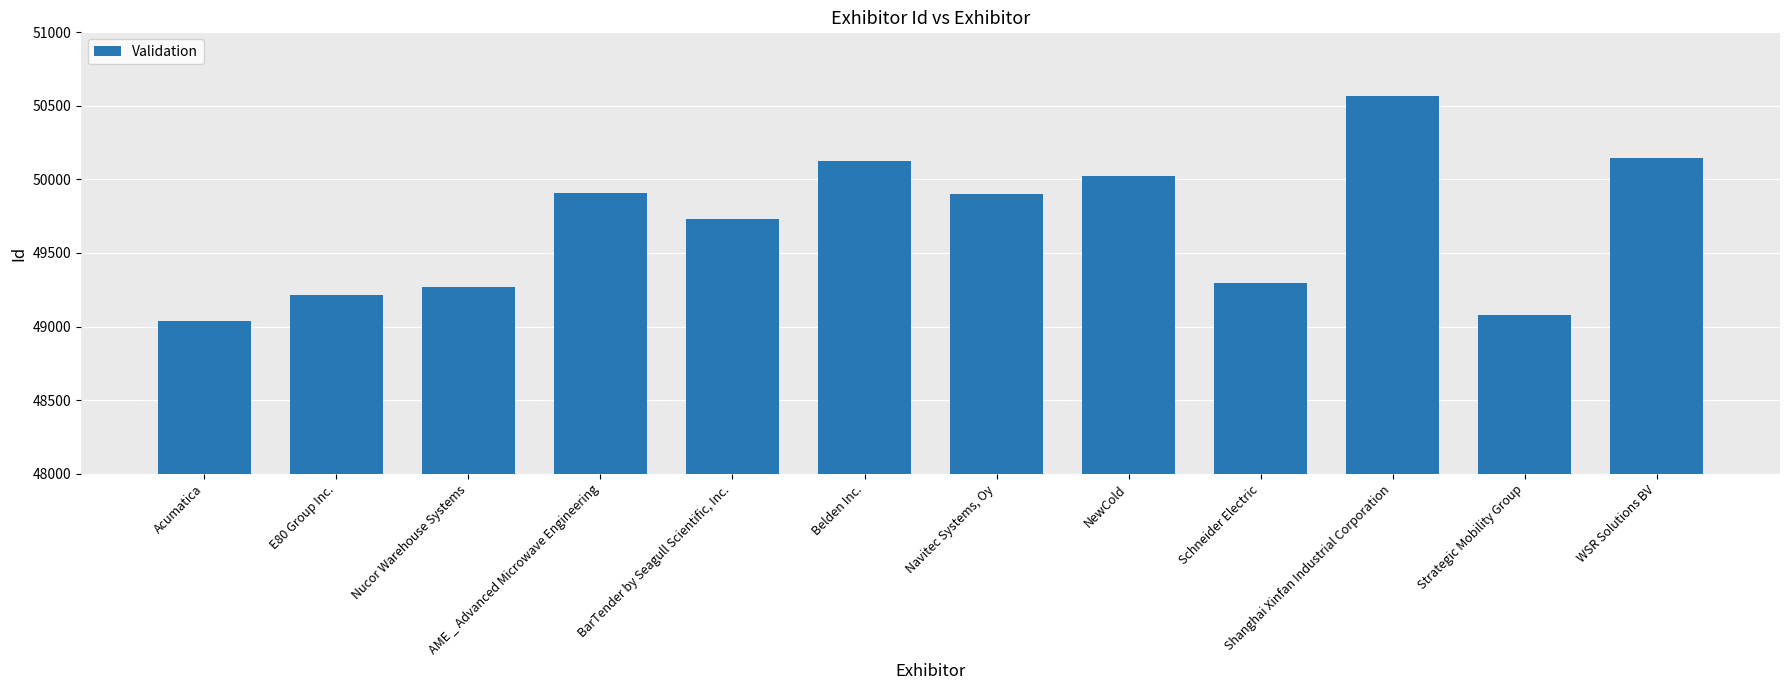

Does the chart contain stacked bars?

No